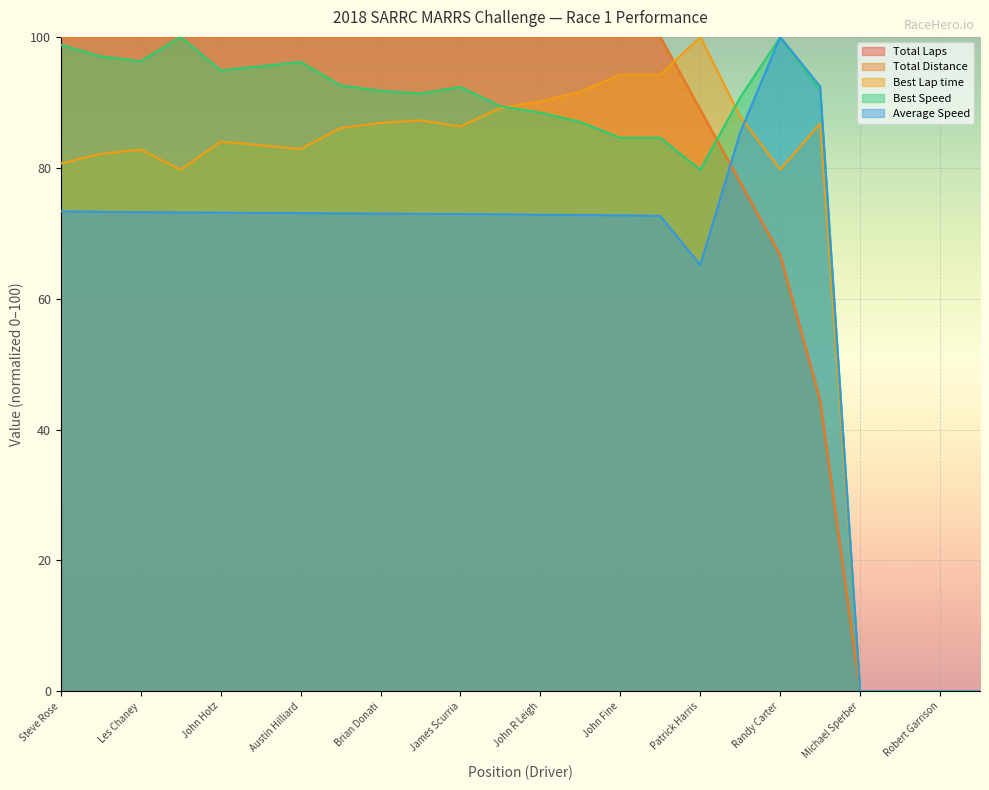

List the series in order of their peak value, lowest first.

Total Laps, Total Distance, Best Lap time, Best Speed, Average Speed